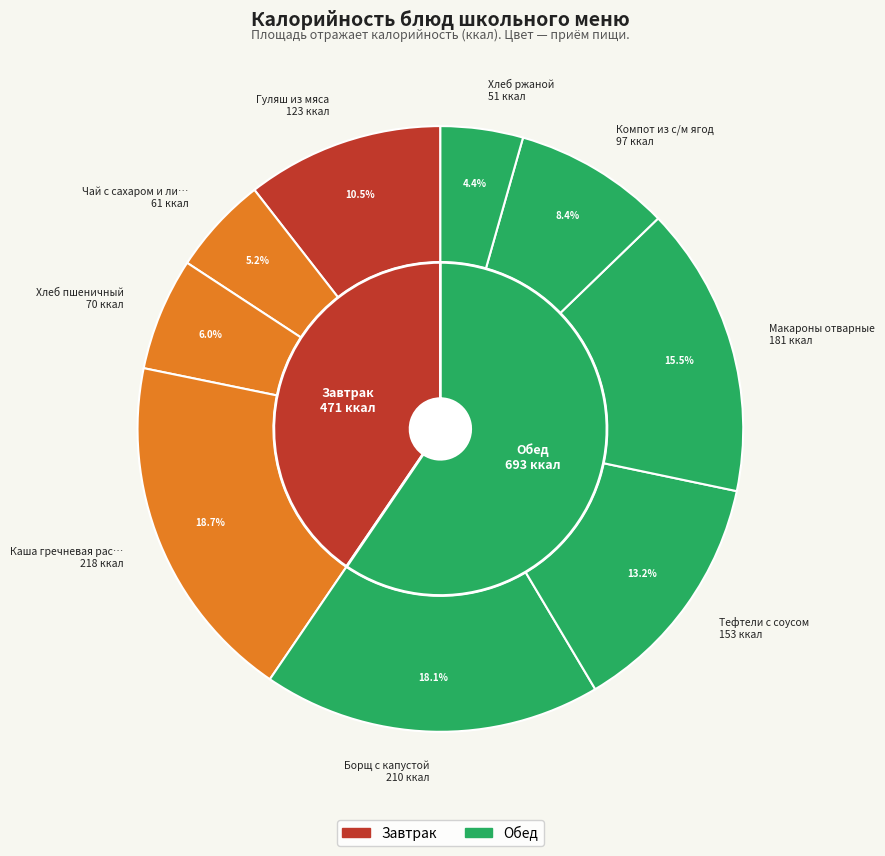

Combined, do Борщ с капустой and Каша гречневая рассыпчатая account for over 50%?

No